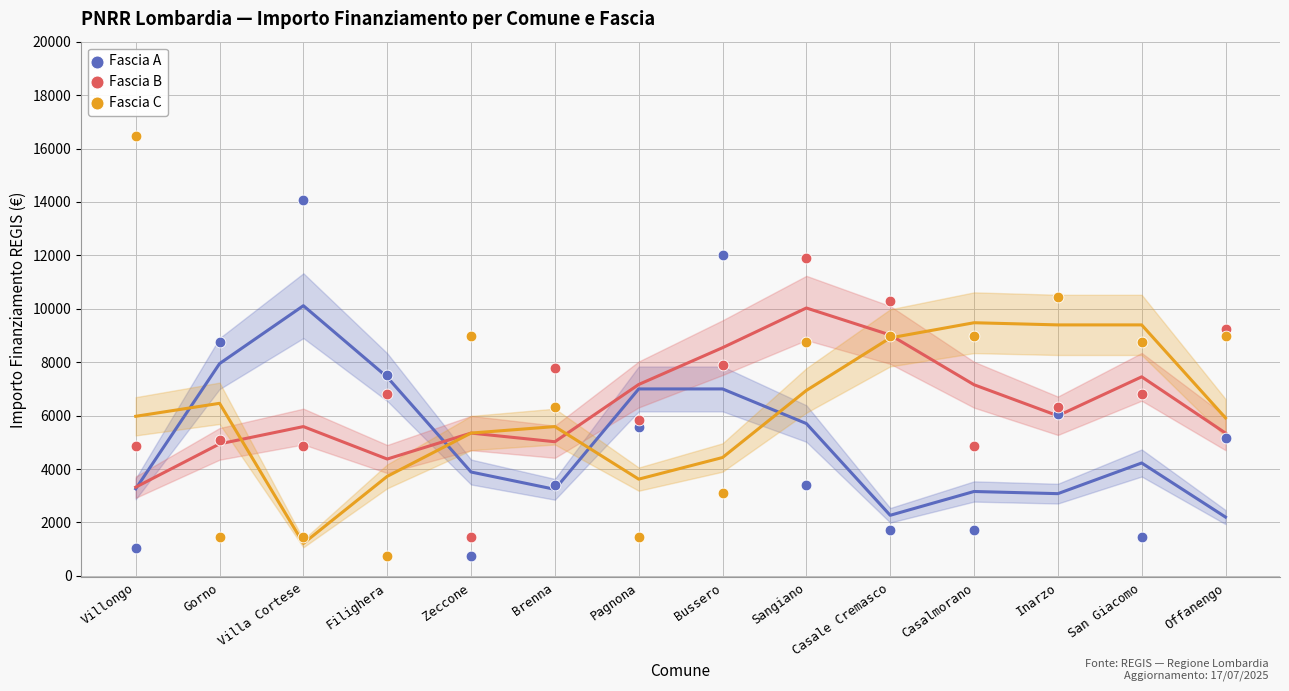

Which series has the largest Y range (max minus min)?

Fascia C